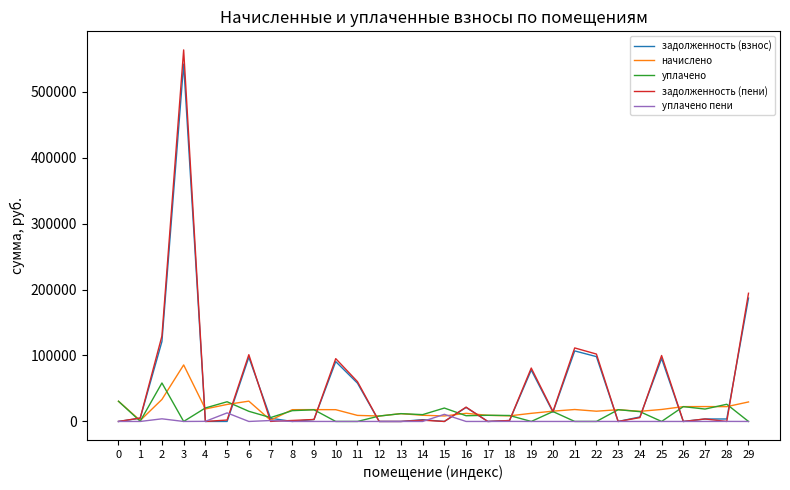

How many lines are shown in the chart?

5